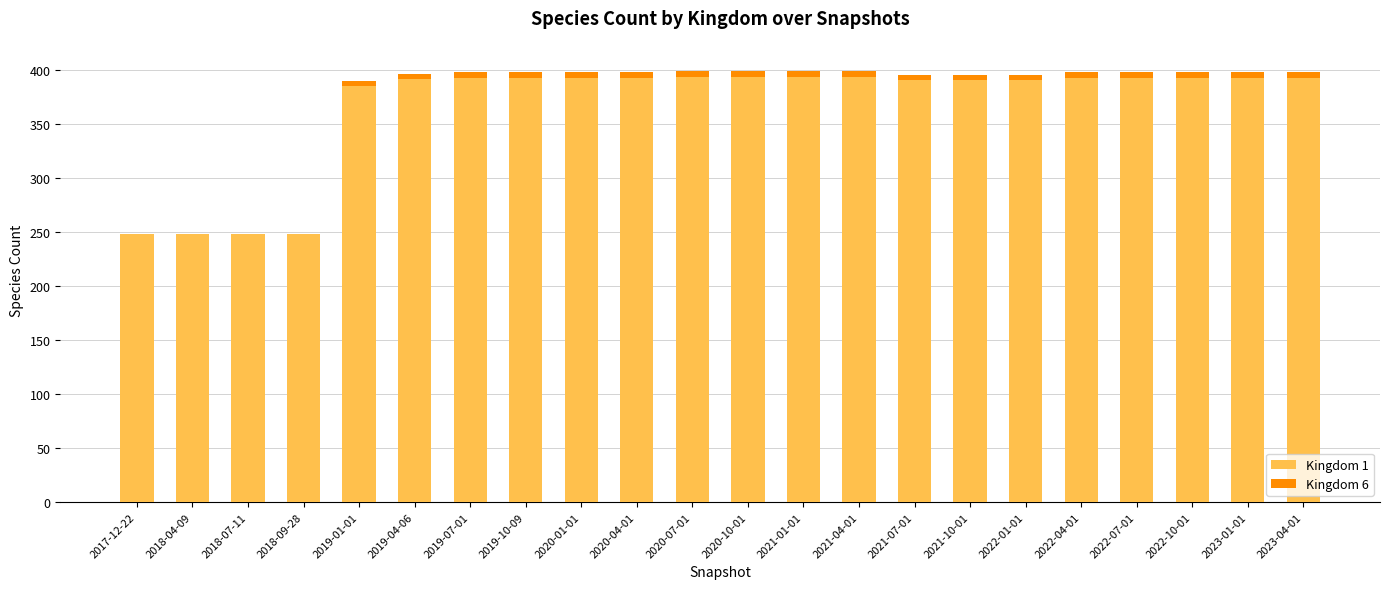

The value of Kingdom 1 at 2020-04-01 is 700. True or false?

False